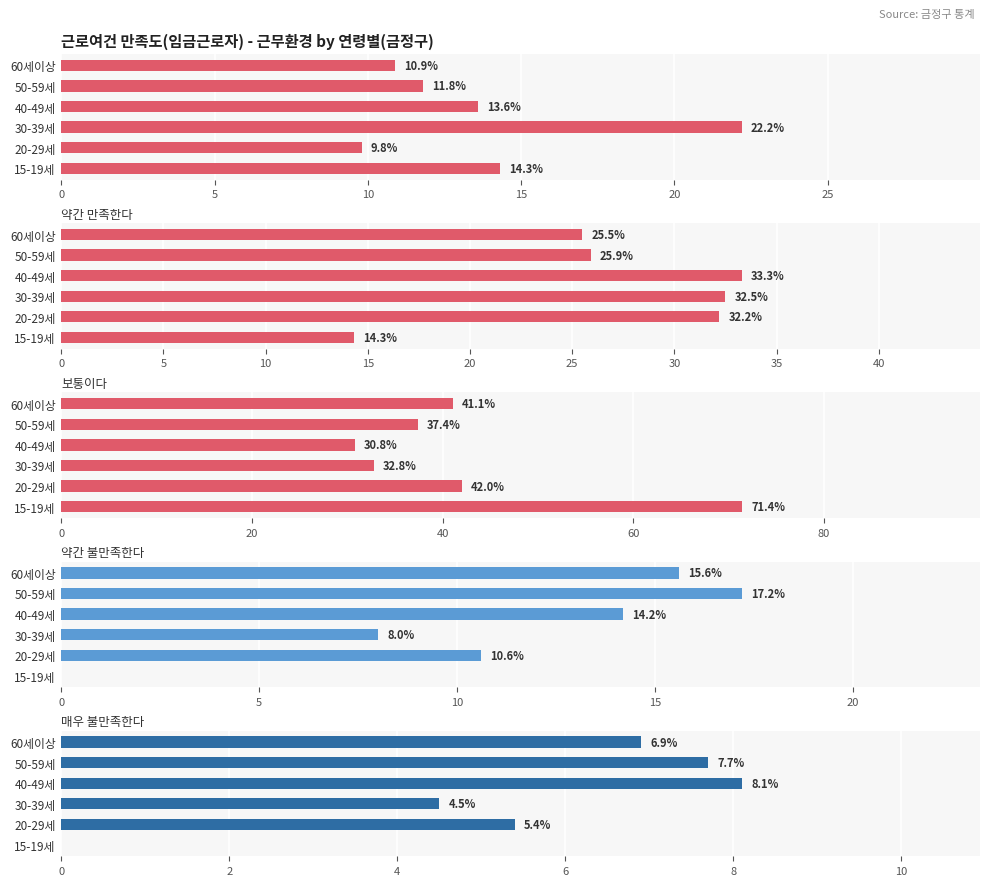

What is the difference between the second highest and second lowest values in the 약간 불만족한다 series?

7.6